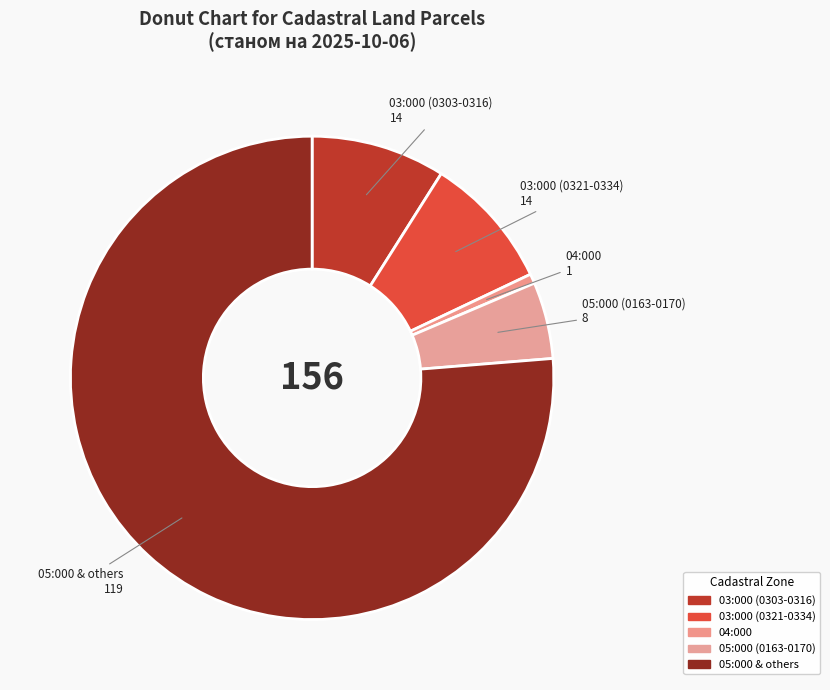

Does any single category account for the majority?

Yes